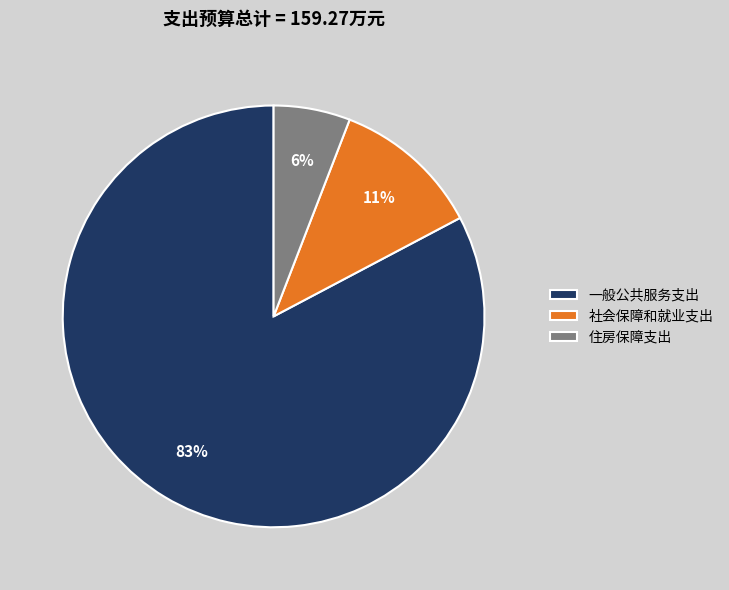

Do 一般公共服务支出 and 社会保障和就业支出 together represent more than half of the pie?

Yes